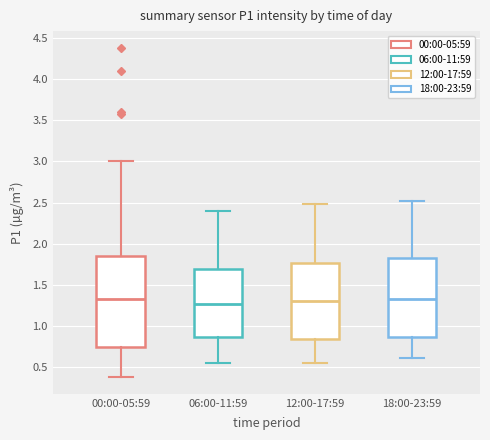

Reading left to right, transcribe this box plot: for each box, give where its median line is, the range the box spans, and where its two whiskers end, as read against the y-axis. The values are not printed on the chart, so give them approximately, as read against the axis.

00:00-05:59: median 1.35, box 0.75 to 1.85, whiskers 0.40 to 3.00
06:00-11:59: median 1.30, box 0.85 to 1.70, whiskers 0.55 to 2.40
12:00-17:59: median 1.30, box 0.85 to 1.75, whiskers 0.55 to 2.50
18:00-23:59: median 1.35, box 0.85 to 1.85, whiskers 0.60 to 2.50